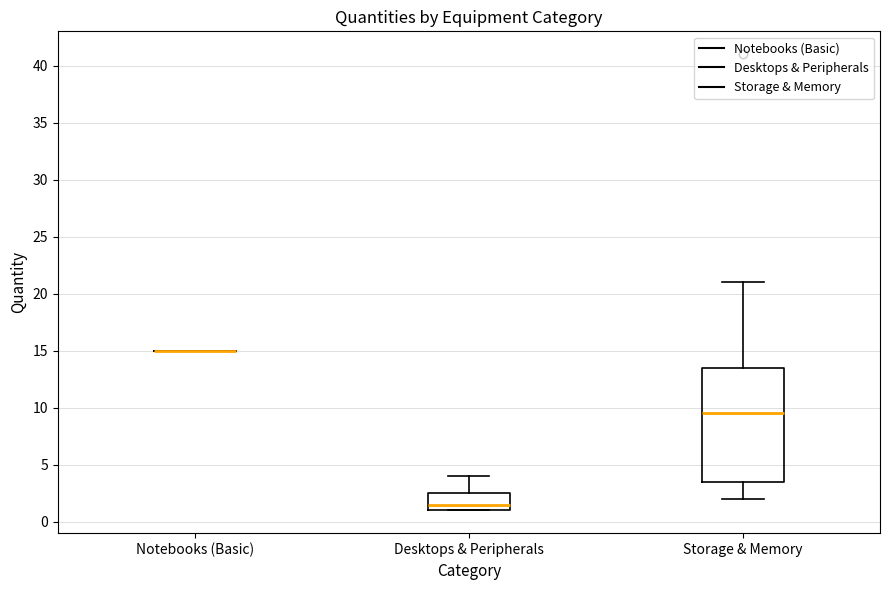

Where does the median line of the box for Storage & Memory sit on the y-axis? The values are not printed on the chart, so give them approximately, as read against the axis.

9.5